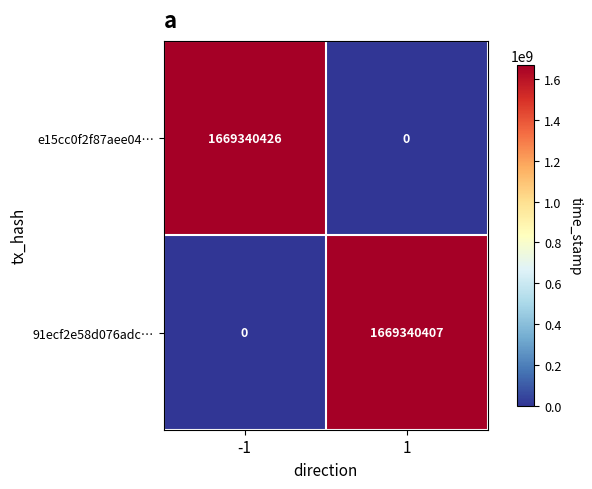

What is the approximate value of e15cc0f2f87aee04… at -1, to the nearest 10?

1669340430